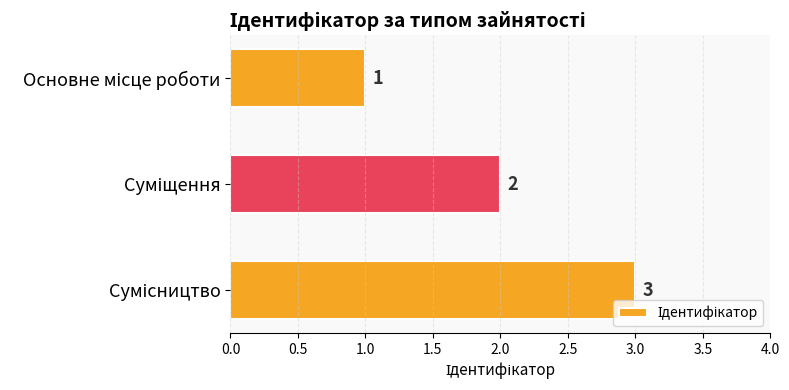

What is the greatest value displayed?

3